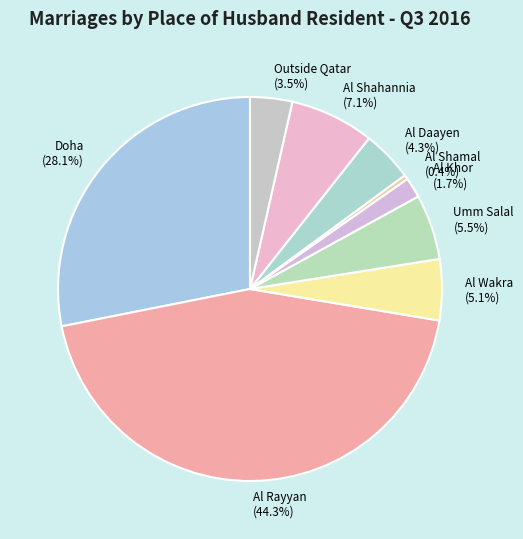

Approximately how many times larger is the value at Al Daayen compared to Al Wakra?

0.8